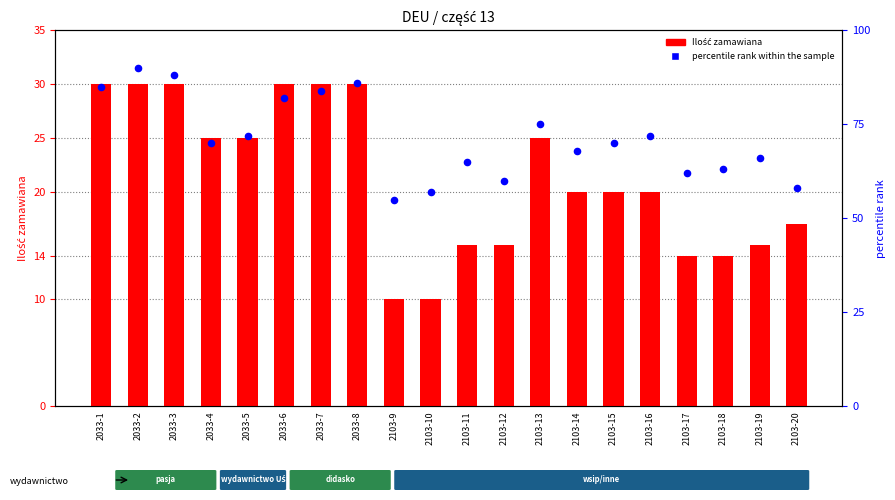

Which series reaches the minimum Y coordinate?

Ilość zamawiana